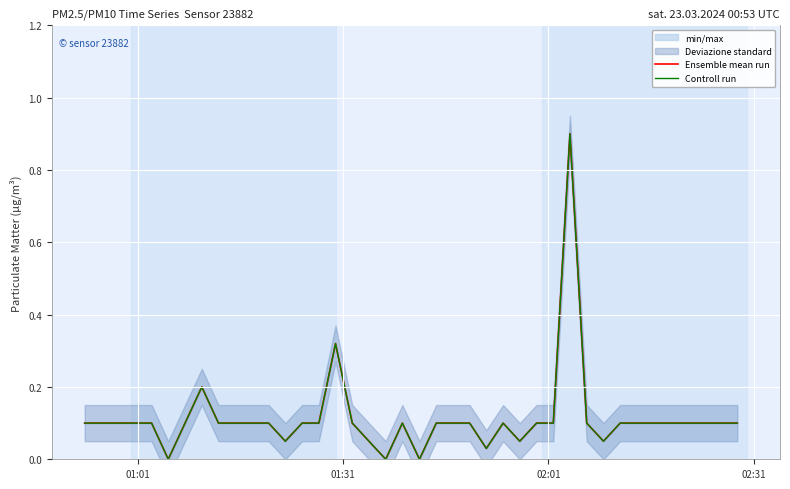

Read the Ensemble mean run value at 02:31.

0.1